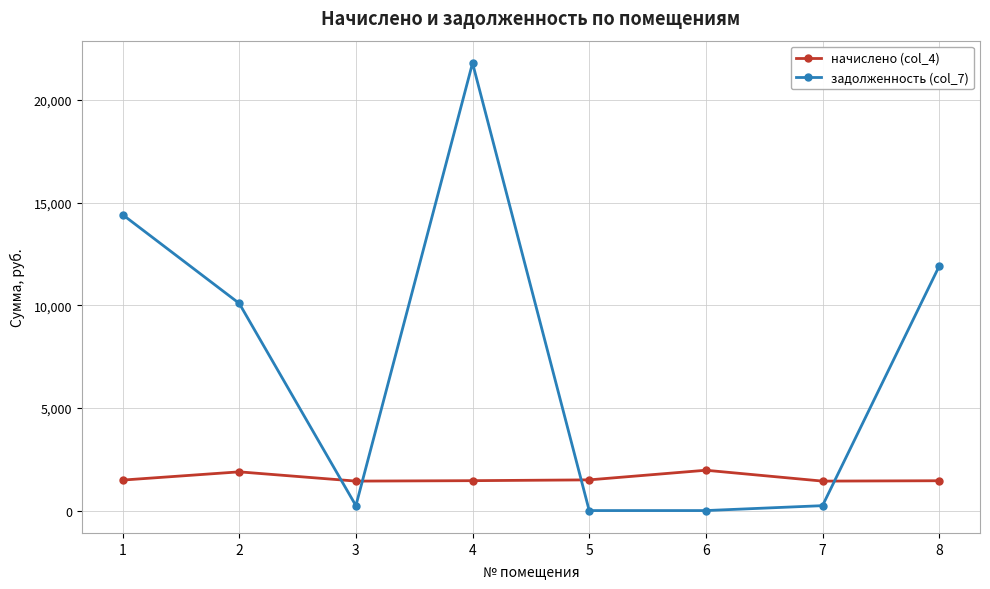

Which series changed the most between 1 and 4?

задолженность (col_7)